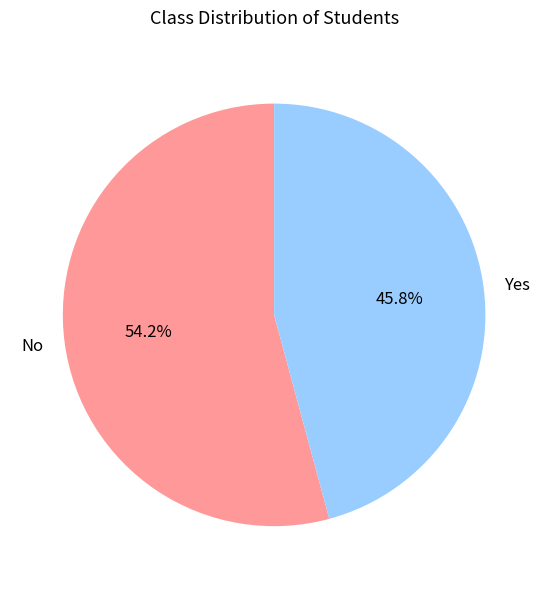

Which category has the smallest portion of the pie?

Yes